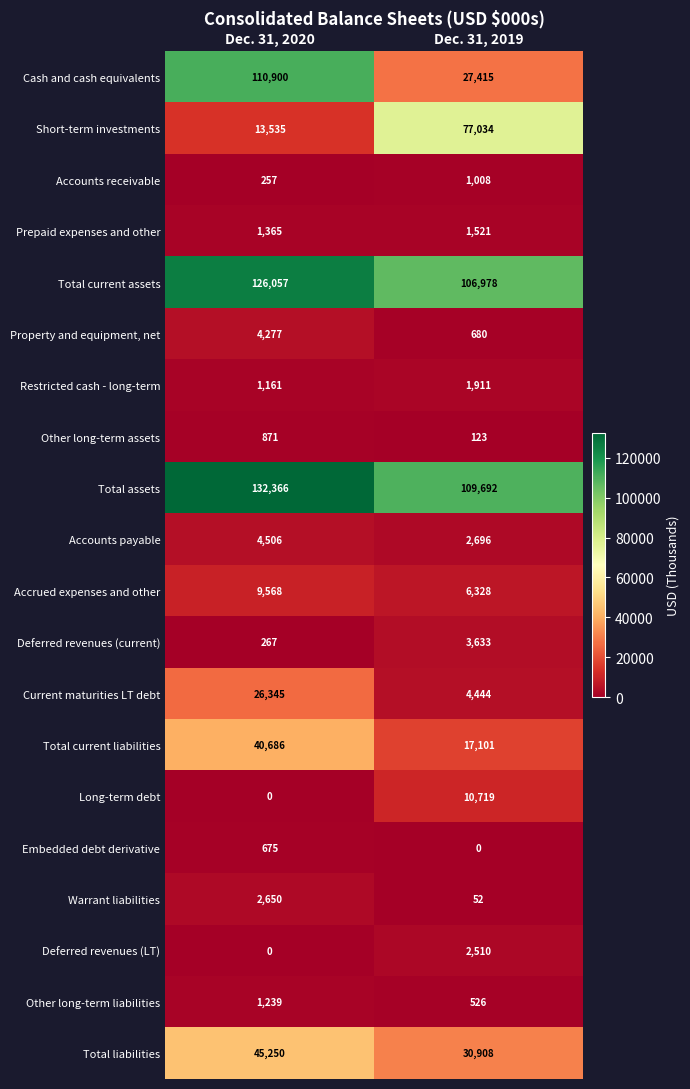

At which label does Embedded debt derivative reach its peak?

Dec. 31, 2020